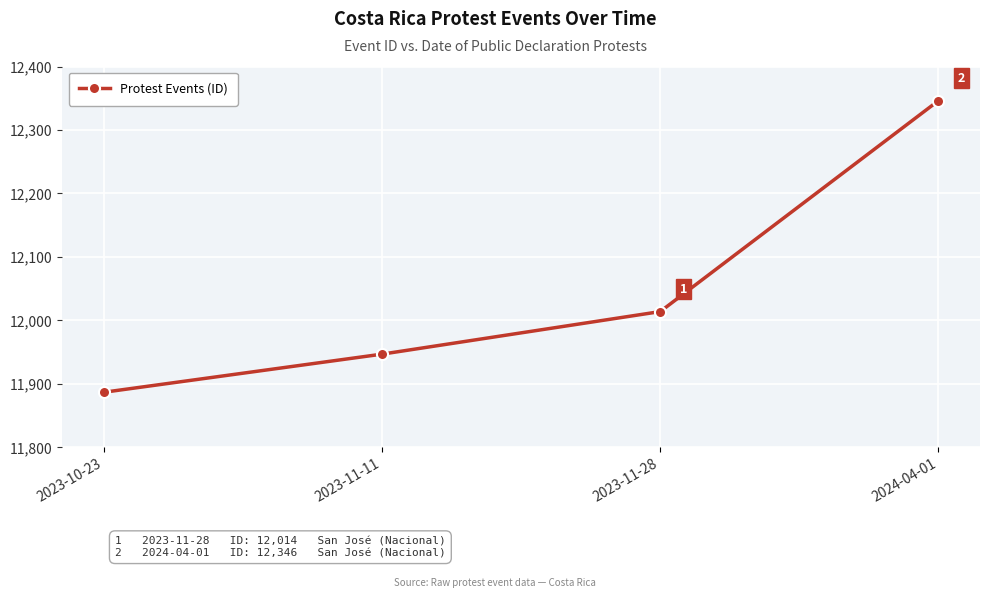

Which category has the highest value across all series?

2024-04-01